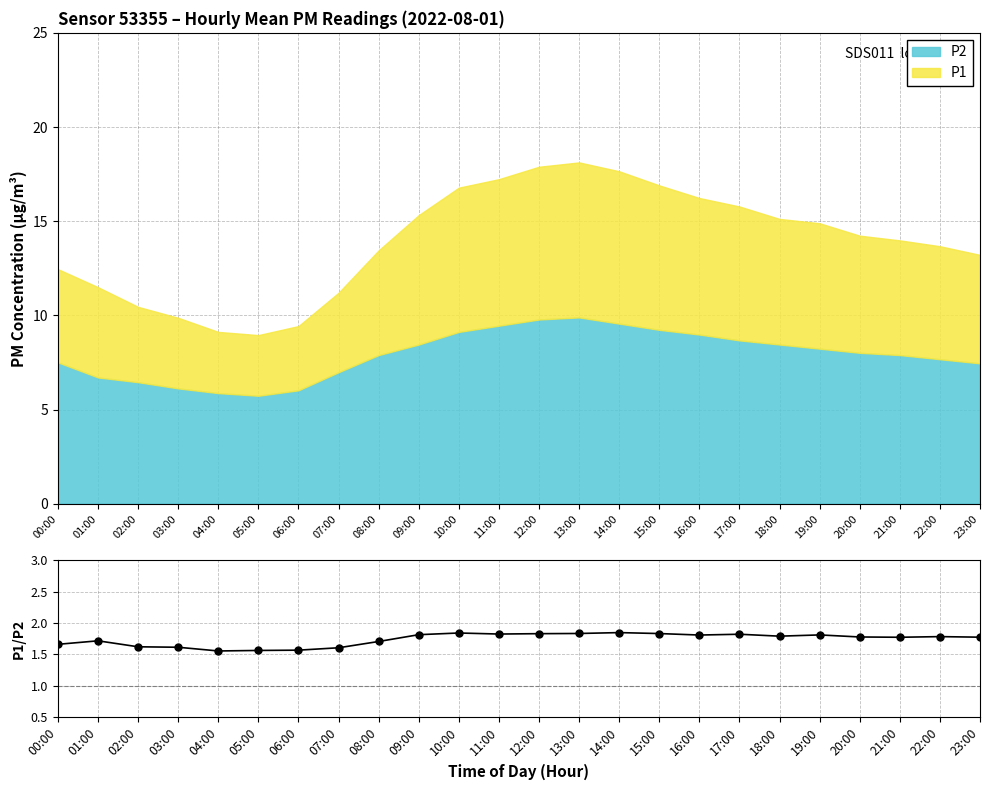

What is the smallest value displayed?

1.6